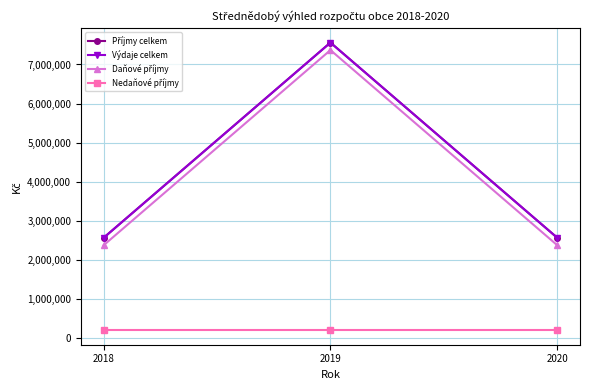

Rank the series at 2019 from highest to lowest value.

Příjmy celkem, Výdaje celkem, Daňové příjmy, Nedaňové příjmy